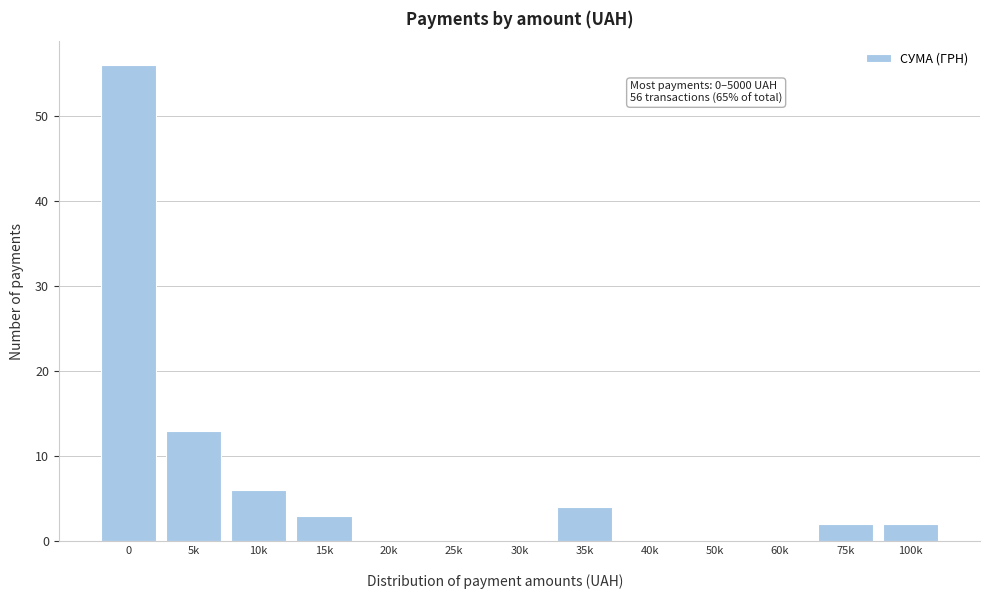

Reading left to right, transcribe all the data shown in this chart.

0=56	5k=13	10k=6	15k=3	20k=0	25k=0	30k=0	35k=4	40k=0	50k=0	60k=0	75k=2	100k=2